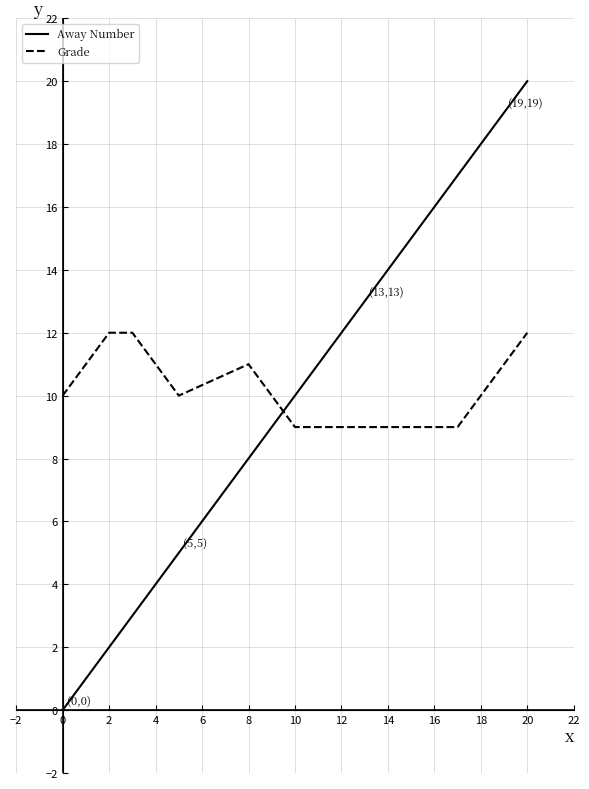

Which series has the largest range (max minus min)?

Away Number